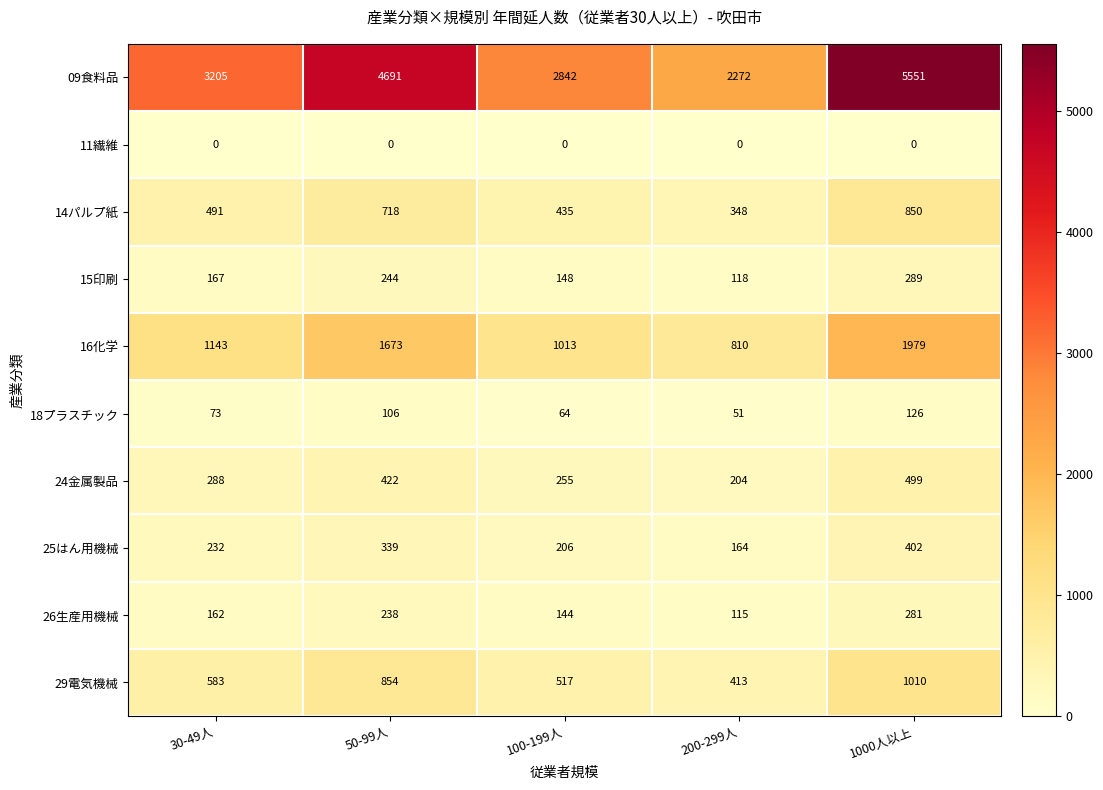

What is the difference between the 15印刷 values at 50-99人 and 200-299人?

126